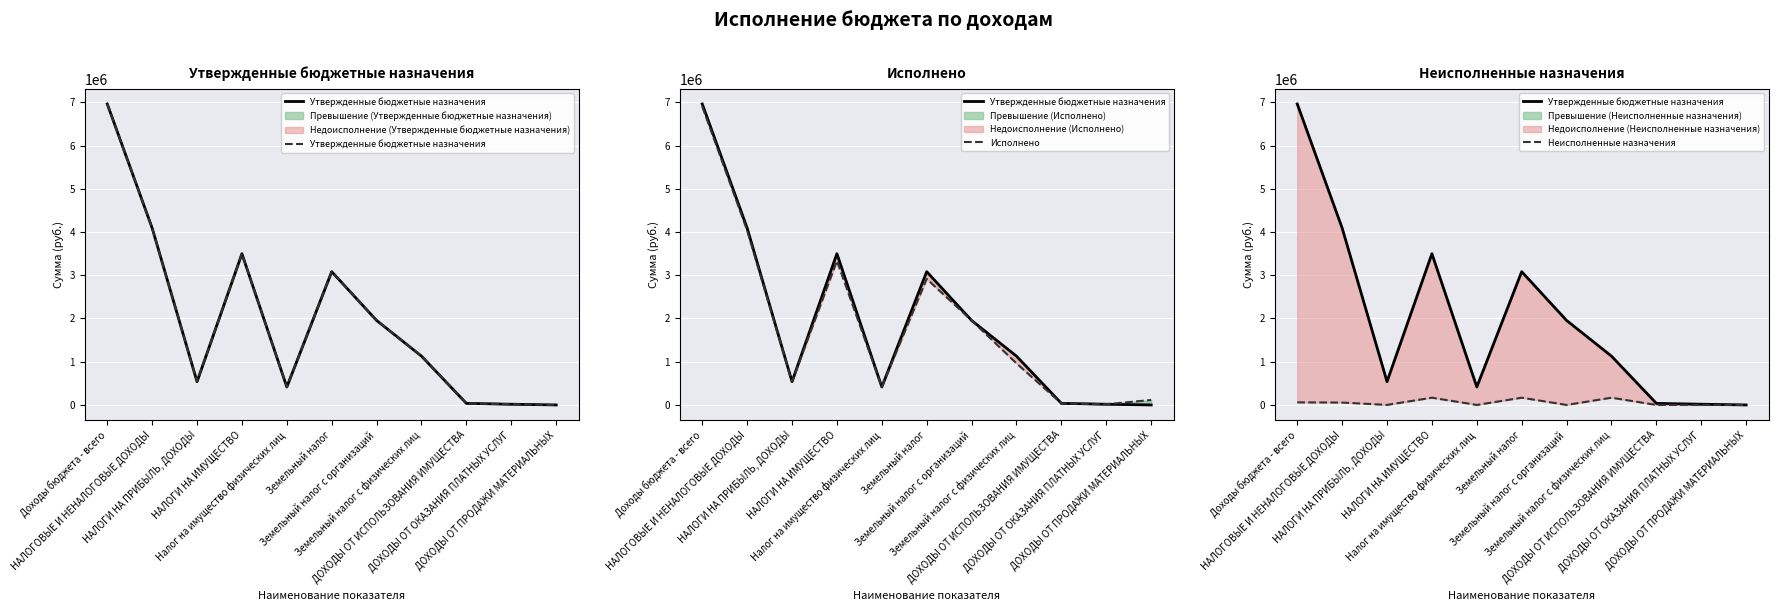

What are all the series names shown in the legend?

Утвержденные бюджетные назначения, Исполнено, Неисполненные назначения